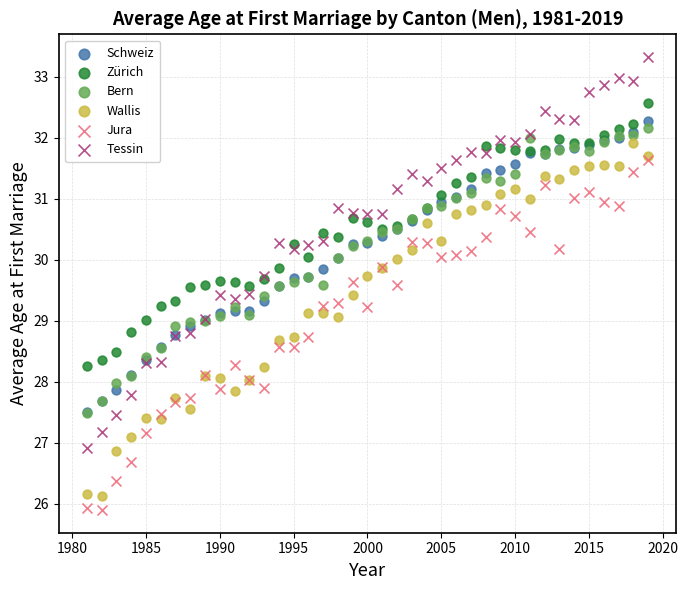

What are all the series names shown in the legend?

Schweiz, Zürich, Bern, Wallis, Jura, Tessin